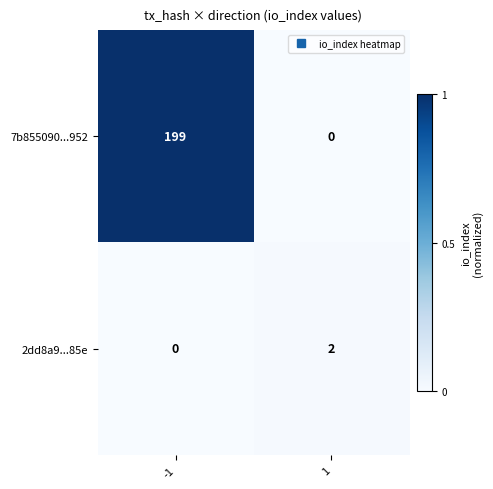

Which series has the largest range (max minus min)?

7b855090...952